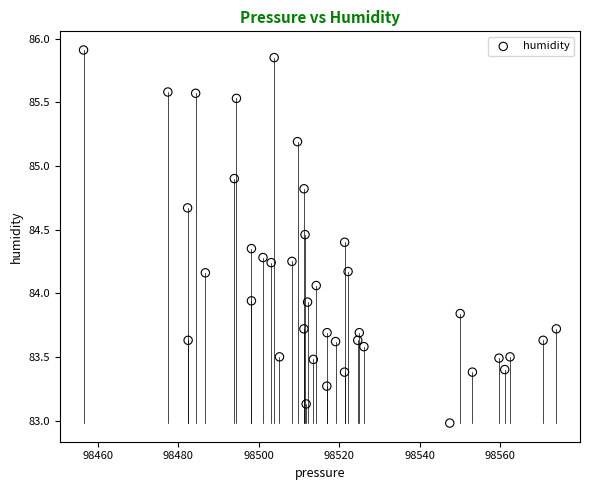

What is the range of Y values (max minus min)?

2.9